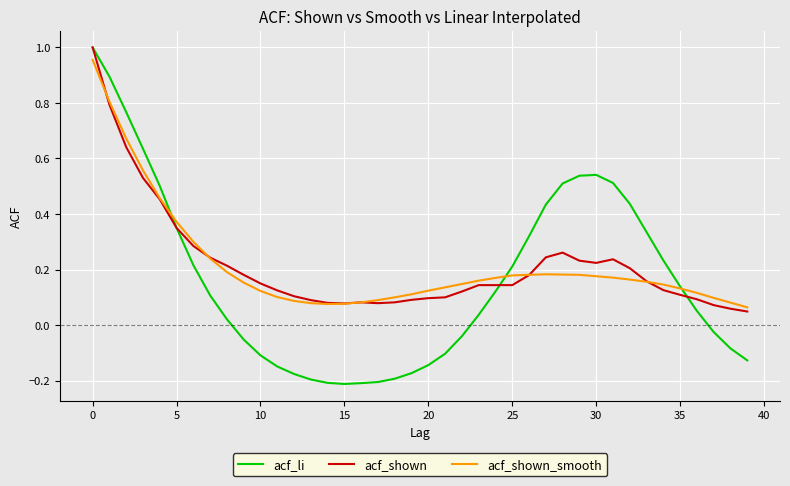

What are all the series names shown in the legend?

acf_li, acf_shown, acf_shown_smooth